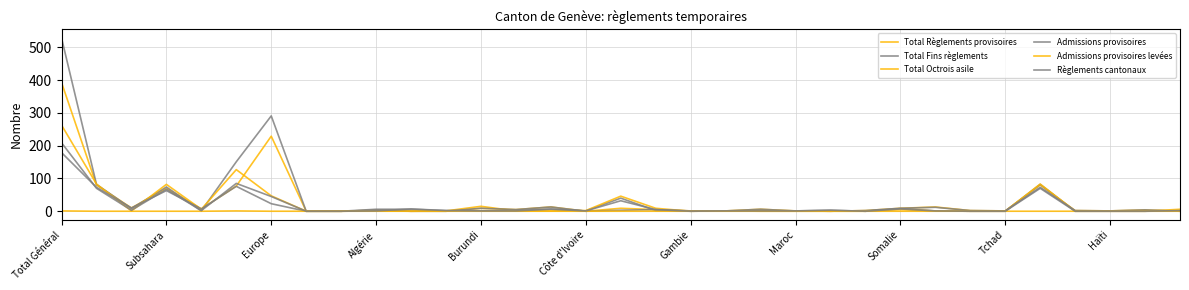

Which series has the largest total across all categories?

Total Fins règlements